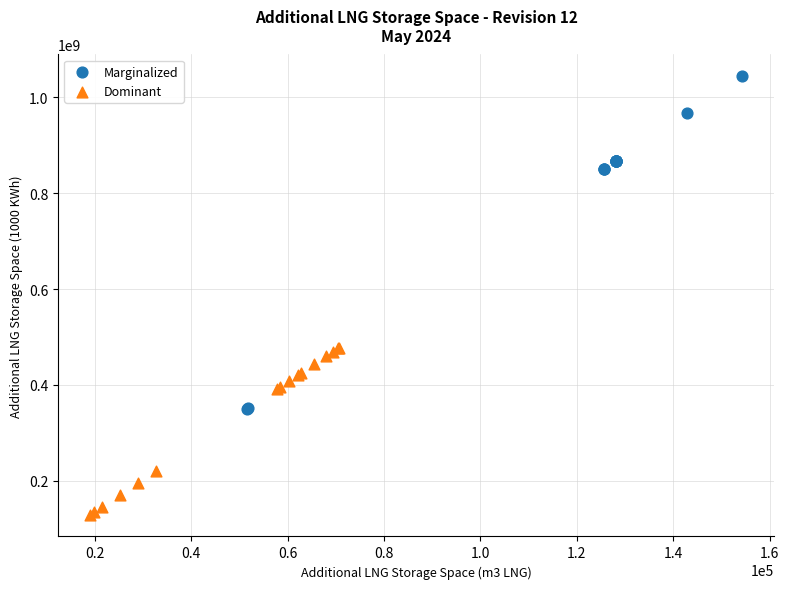

Which series reaches the maximum Y coordinate?

Marginalized